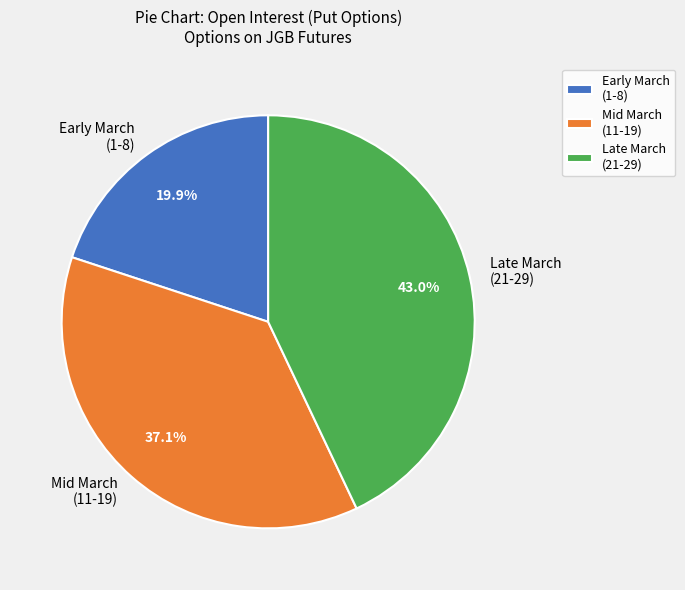

Does any single category account for the majority?

No